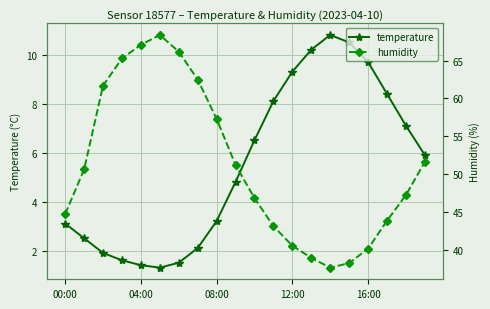

What value does the temperature series have at 12:00?

9.3